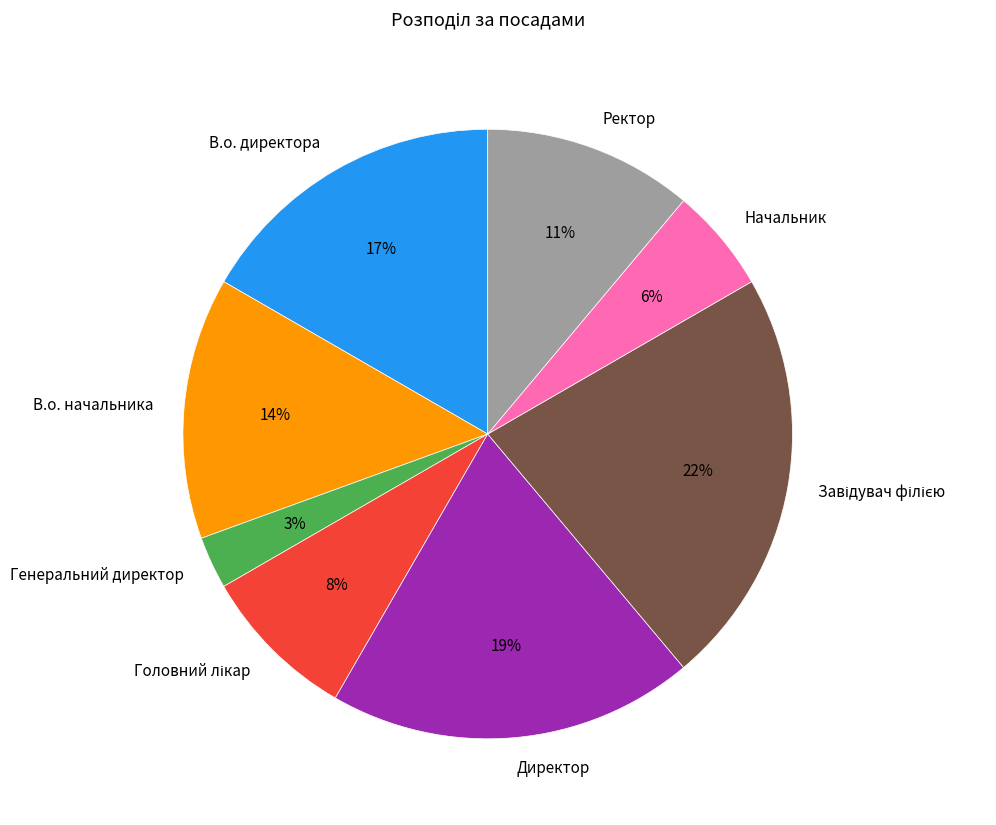

Is it true that Ректор is 17% of the pie?

False